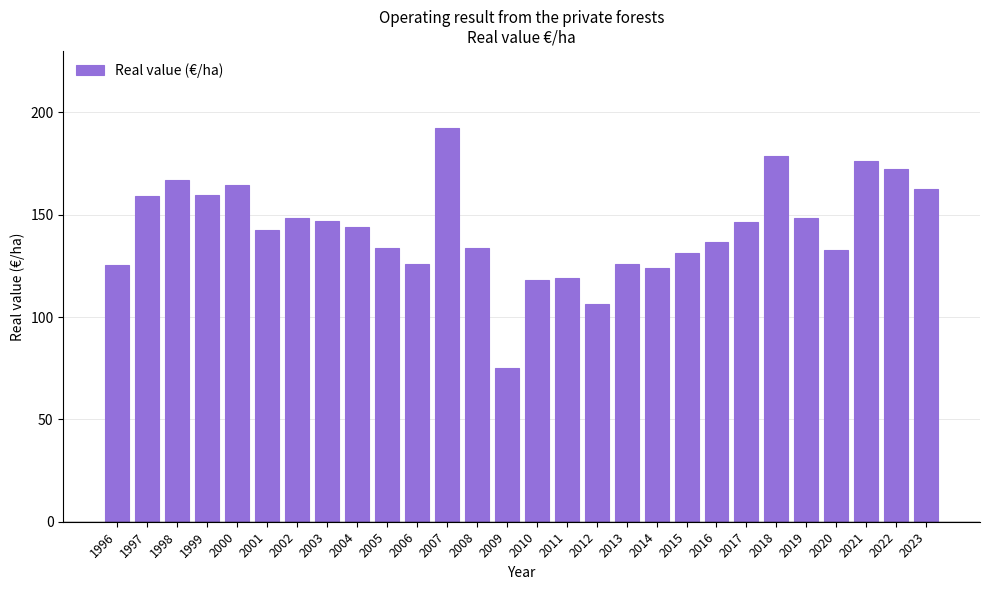

What is the smallest value displayed?

75.0